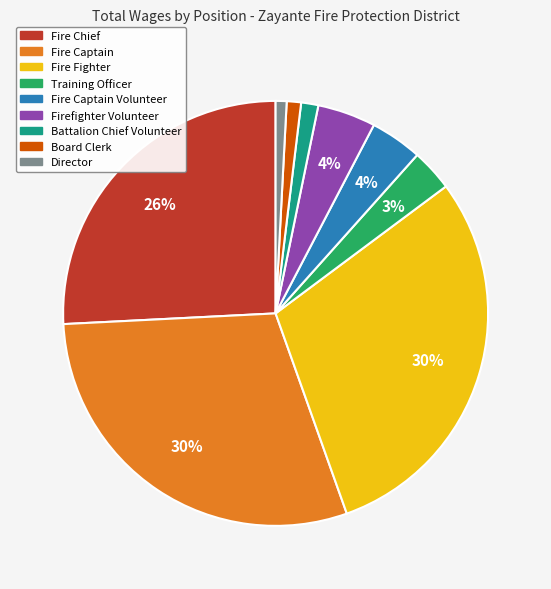

To the nearest percent, what is the average slice percentage?

11%